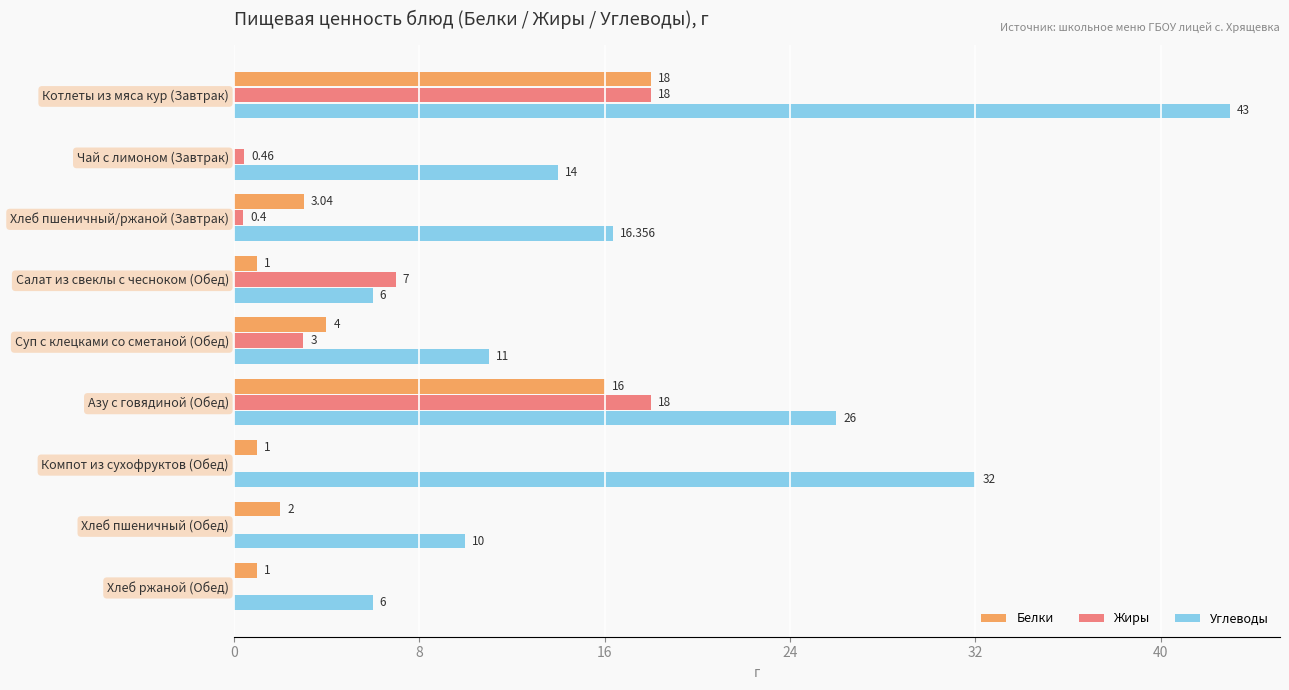

What are all the series names shown in the legend?

Белки, Жиры, Углеводы